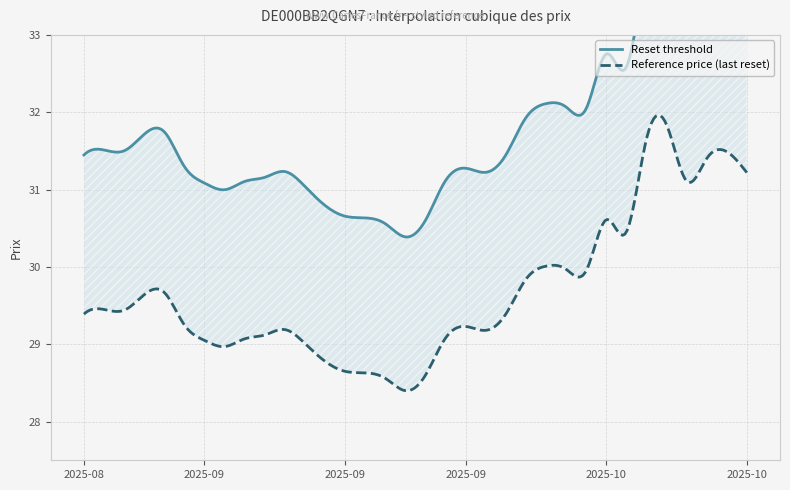

Is the value of Reset threshold at 2025-09-26 greater than the value of Reference price (last reset) at 2025-10-01?

Yes